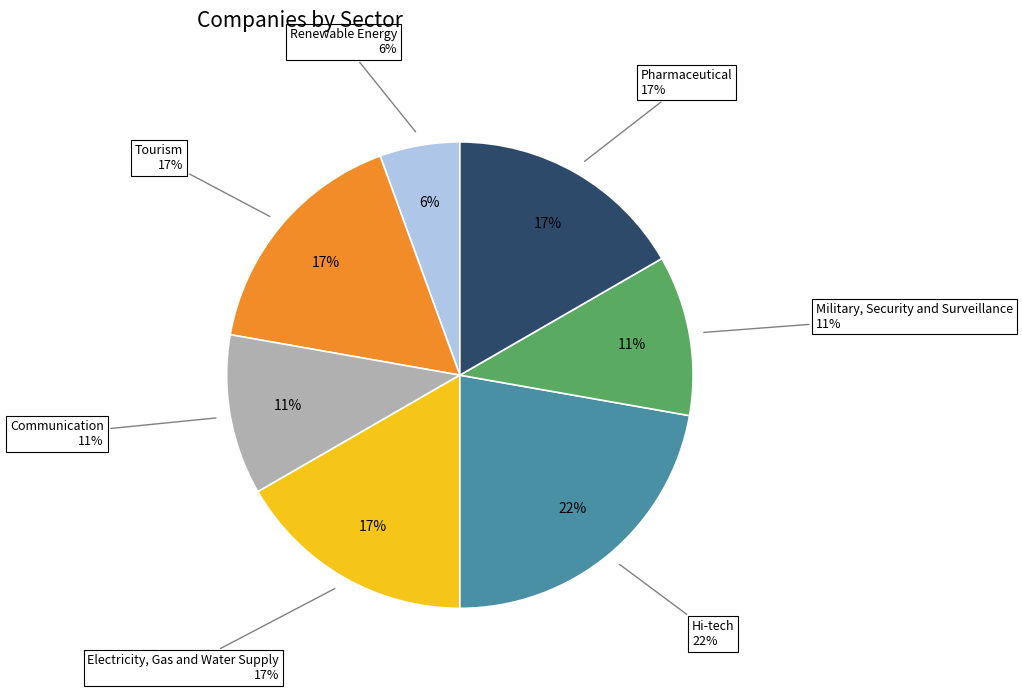

Which category has the biggest portion of the pie?

Hi-tech